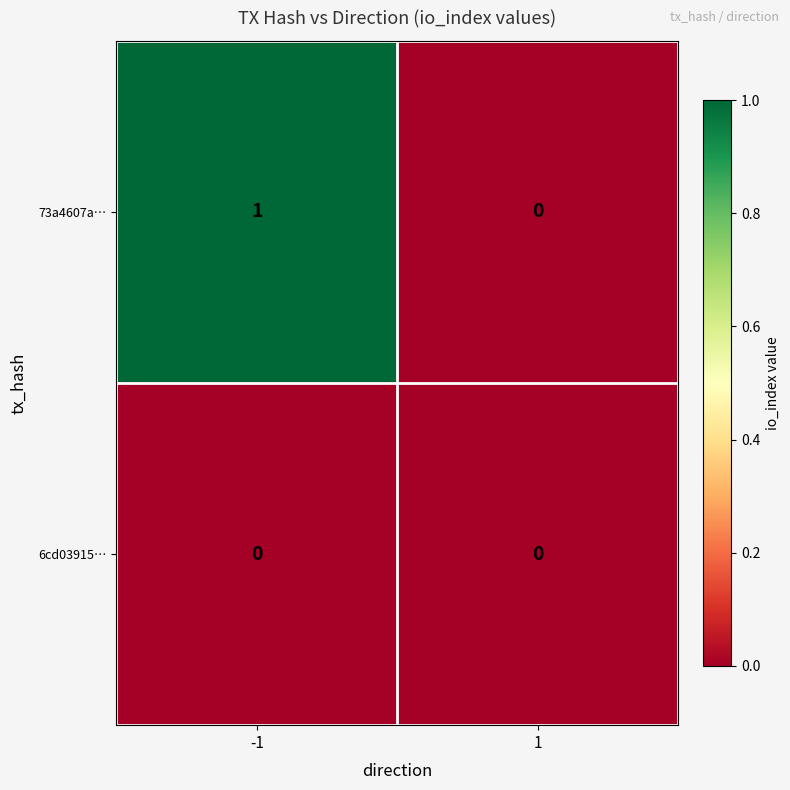

The value of 6cd03915… at -1 is 0. True or false?

True